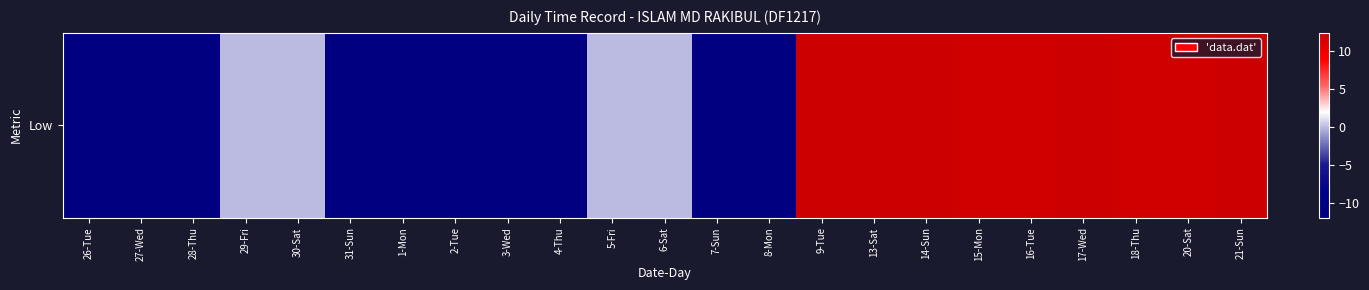

What is the sum of the values at 14-Sun and 27-Wed?

0.4